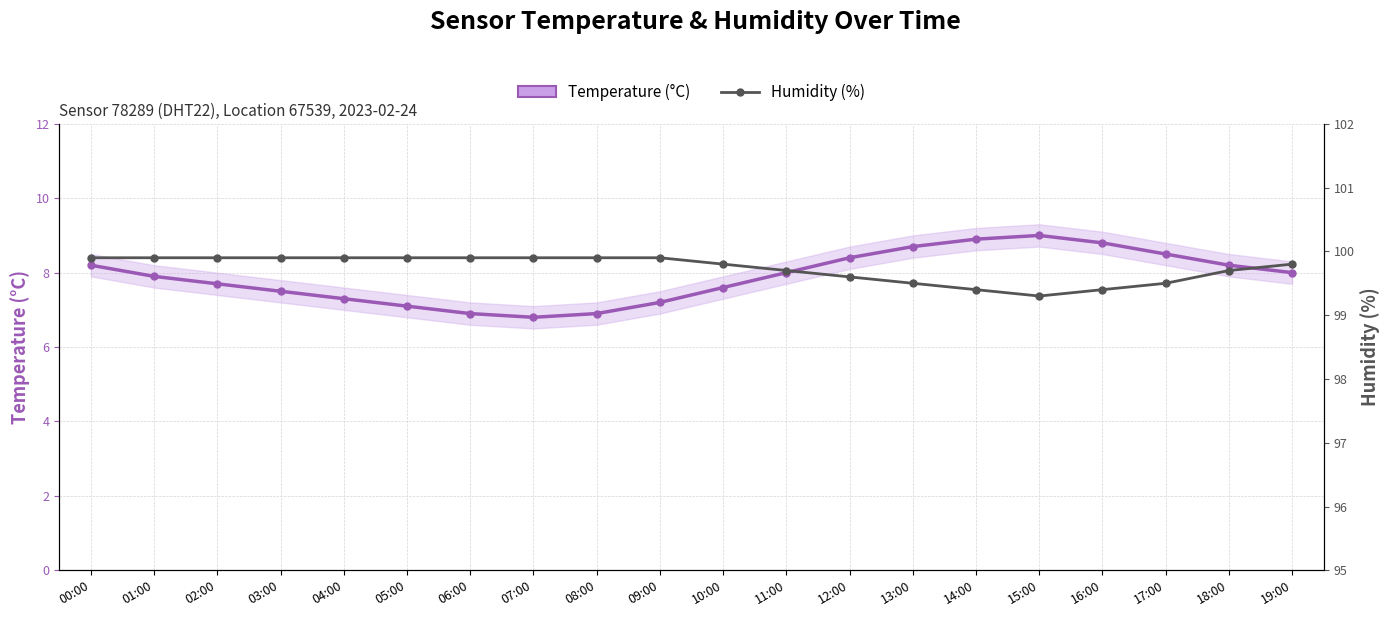

What is the difference between the maximum and minimum values in the Humidity (%) series?

0.6